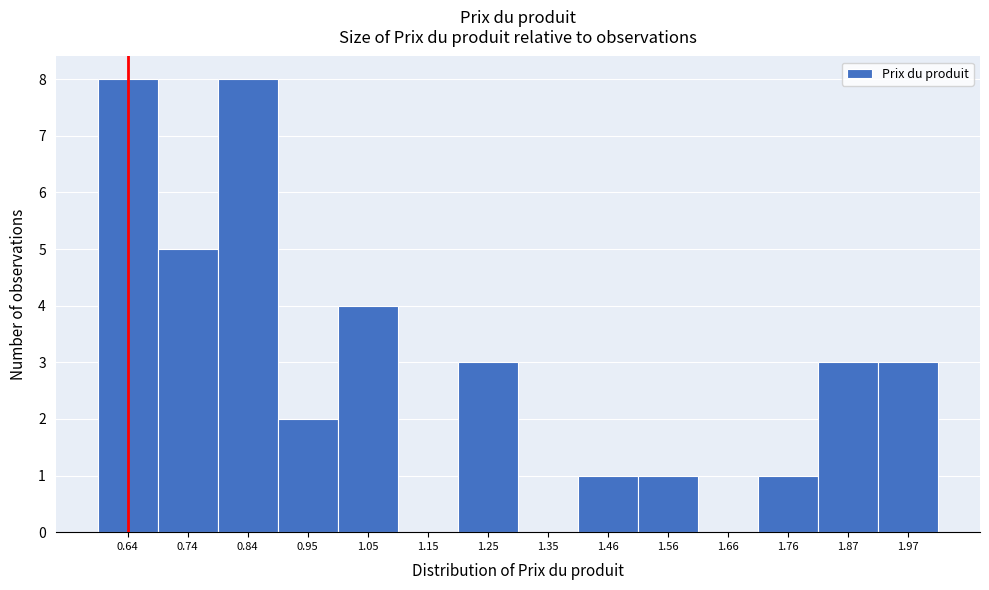

Reading right to left, extract all data points from this chart.

1.97=3	1.87=3	1.76=1	1.66=0	1.56=1	1.46=1	1.35=0	1.25=3	1.15=0	1.05=4	0.95=2	0.84=8	0.74=5	0.64=8